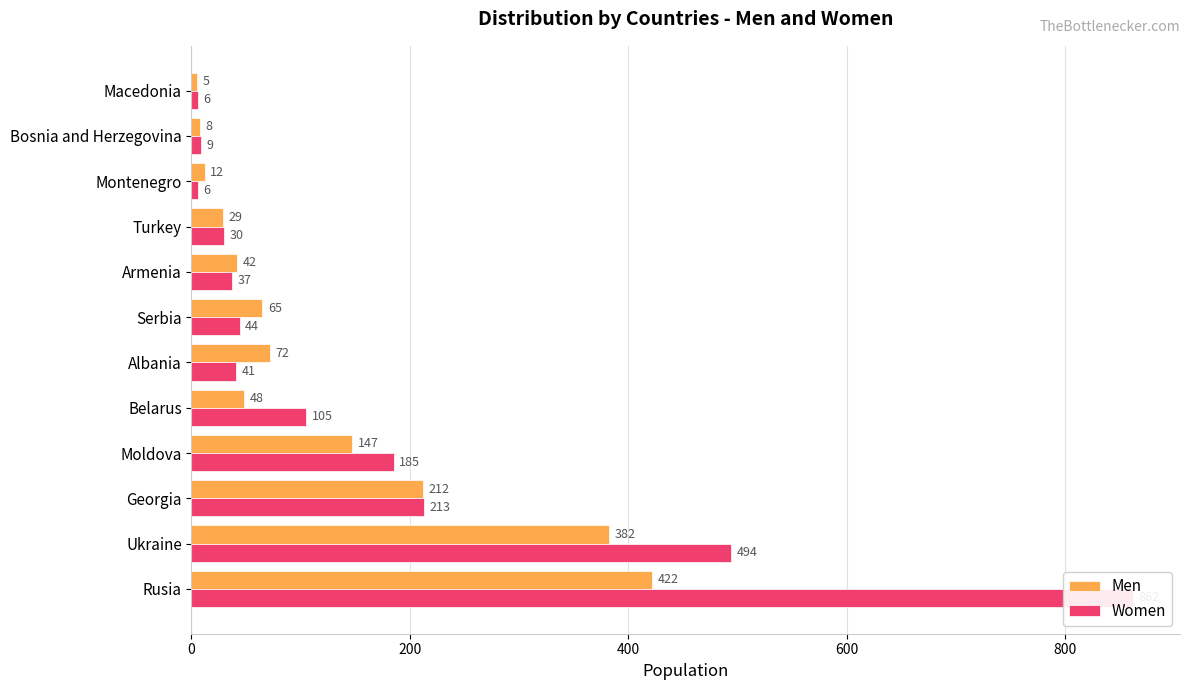

True or false: Women has a value of 268 at Ukraine.

False